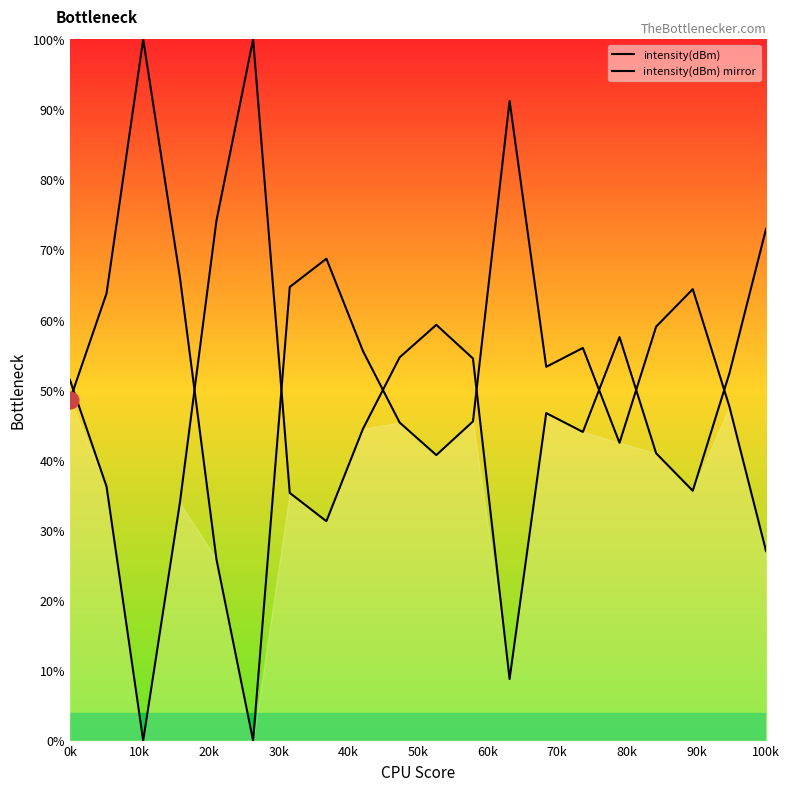

Rank the series by their average value, from highest to lowest.

intensity(dBm), intensity(dBm) mirror